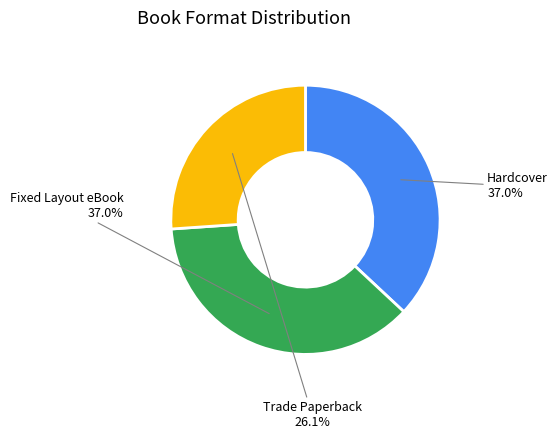

Is there any slice that represents more than half of the pie?

No